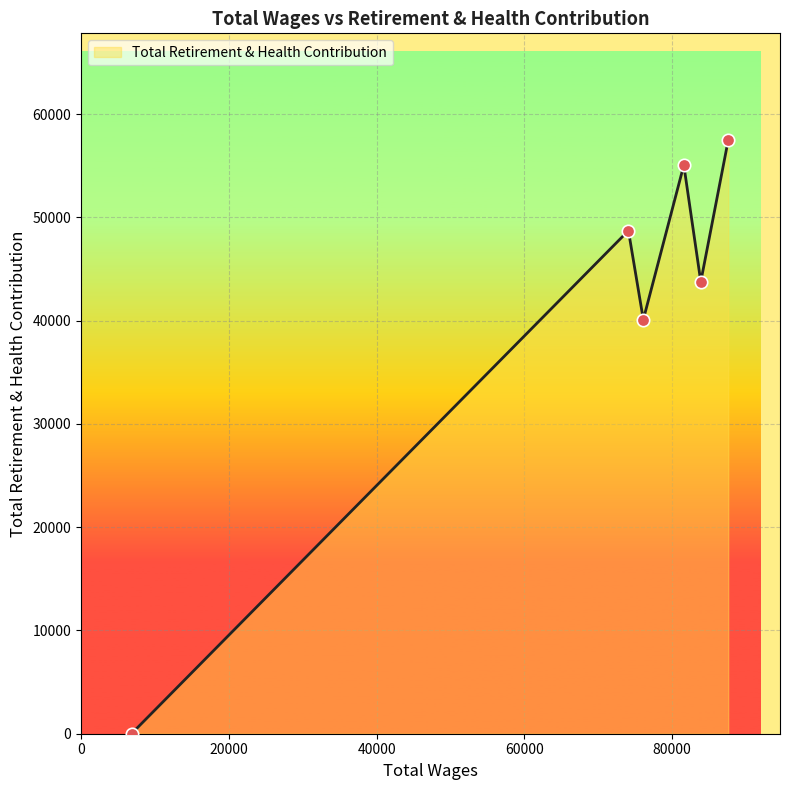

What is the greatest value displayed?

57476